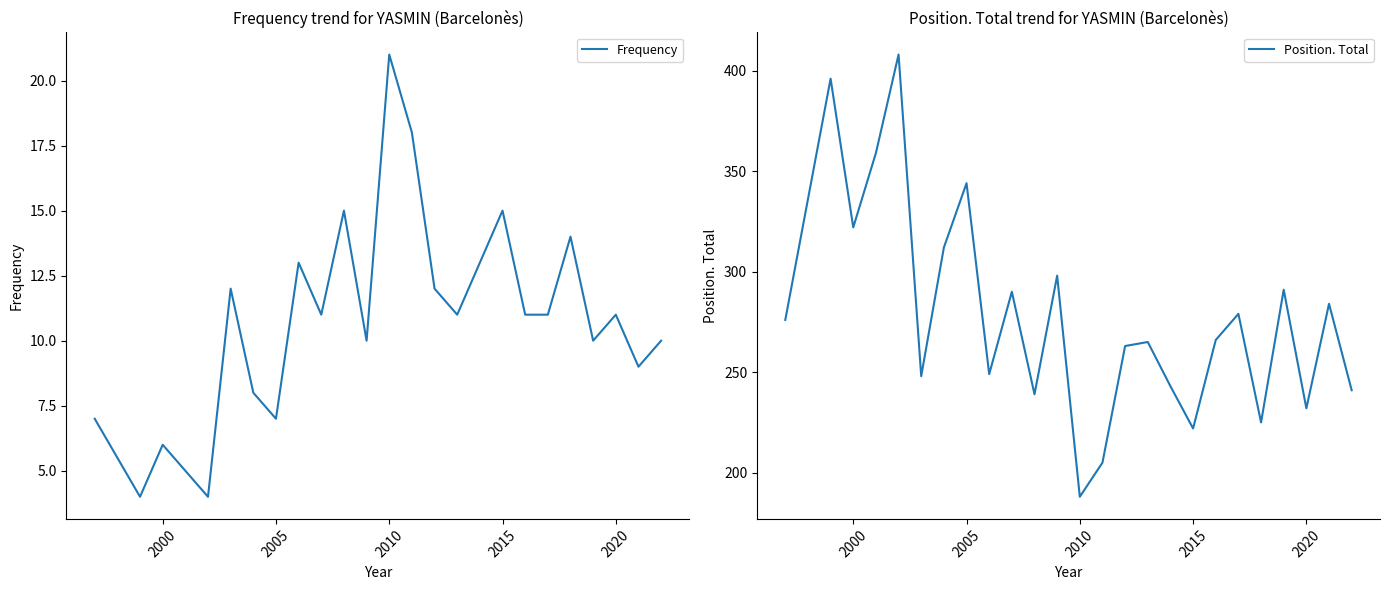

What is the lowest value of the Frequency series?

4